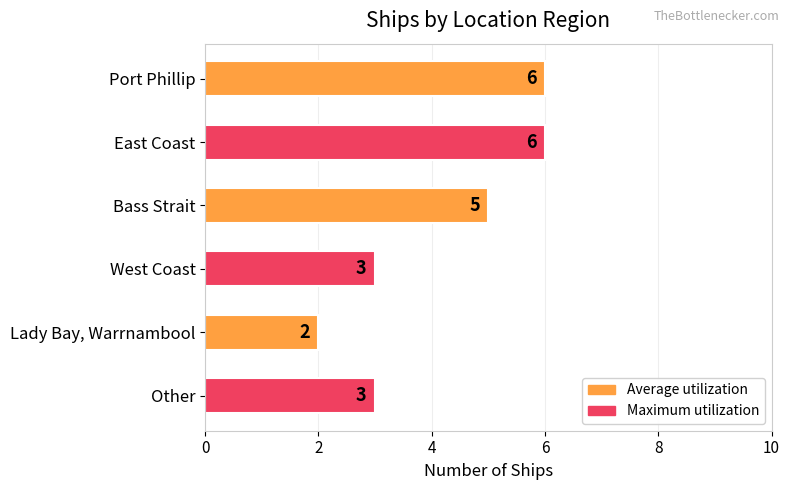

Reading top to bottom, extract all data points from this chart.

Port Phillip=6	East Coast=6	Bass Strait=5	West Coast=3	Lady Bay, Warrnambool=2	Other=3